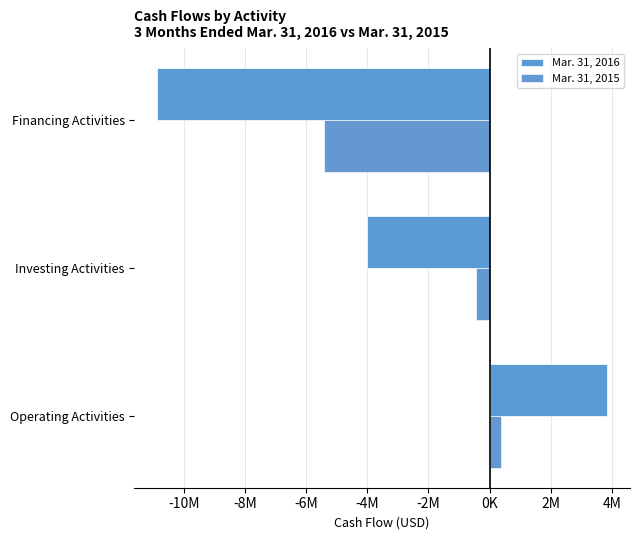

Rank the categories by Mar. 31, 2016 value from lowest to highest.

Financing Activities, Investing Activities, Operating Activities